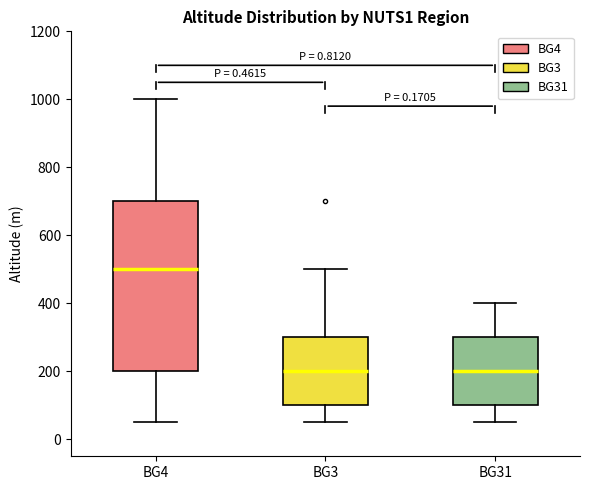

Reading left to right, read every box against the y-axis: the position of its median line, the range the box covers, and the ends of its whiskers. The values are not printed on the chart, so give them approximately, as read against the axis.

BG4: median 500, box 200 to 700, whiskers 60 to 1000
BG3: median 200, box 100 to 300, whiskers 60 to 500
BG31: median 200, box 100 to 300, whiskers 60 to 400